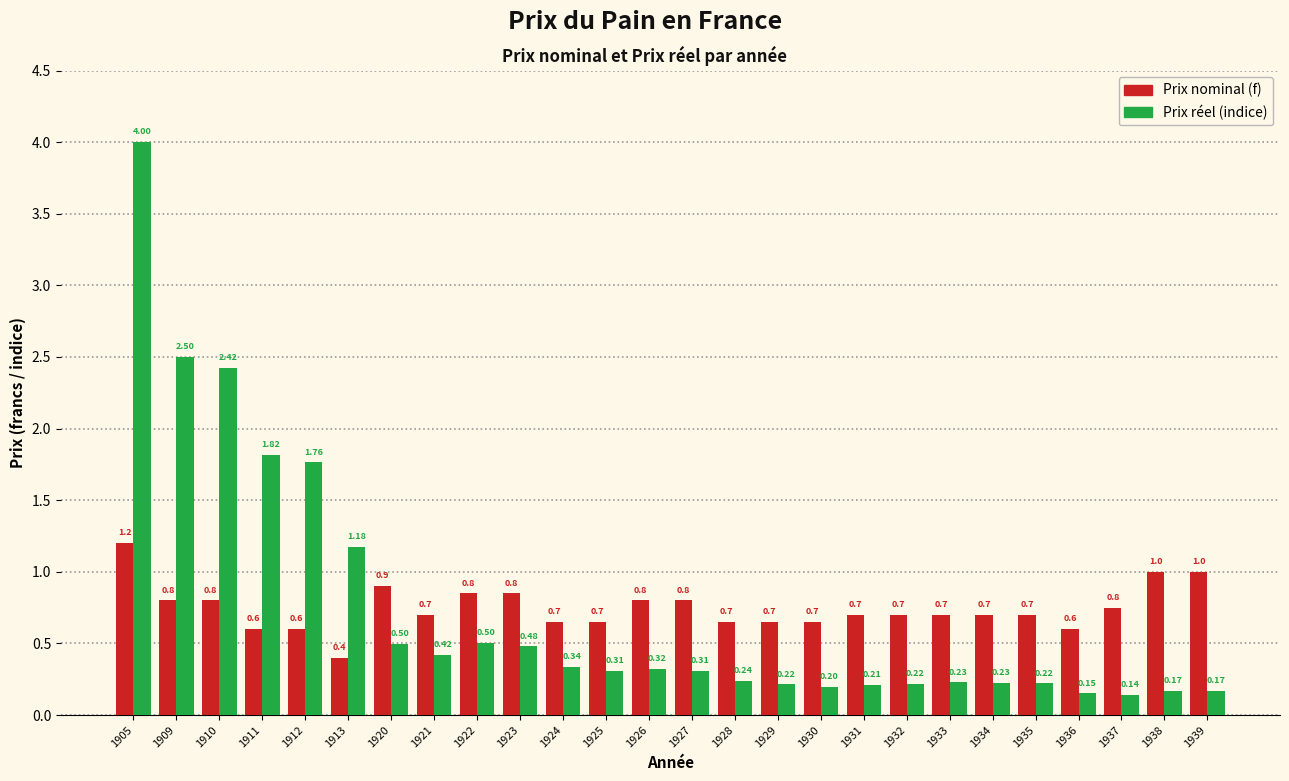

Which series has the widest spread of values?

Prix réel (indice)